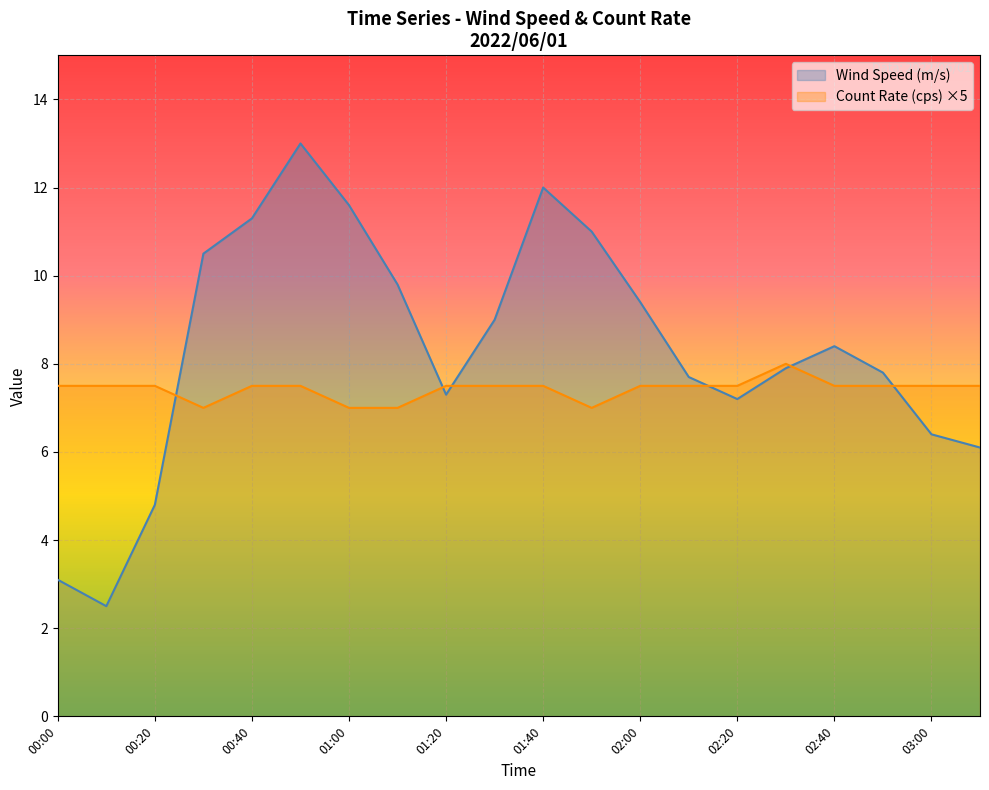

What is the difference between the Wind Speed (m/s) values at 02:20 and 01:40?

4.8